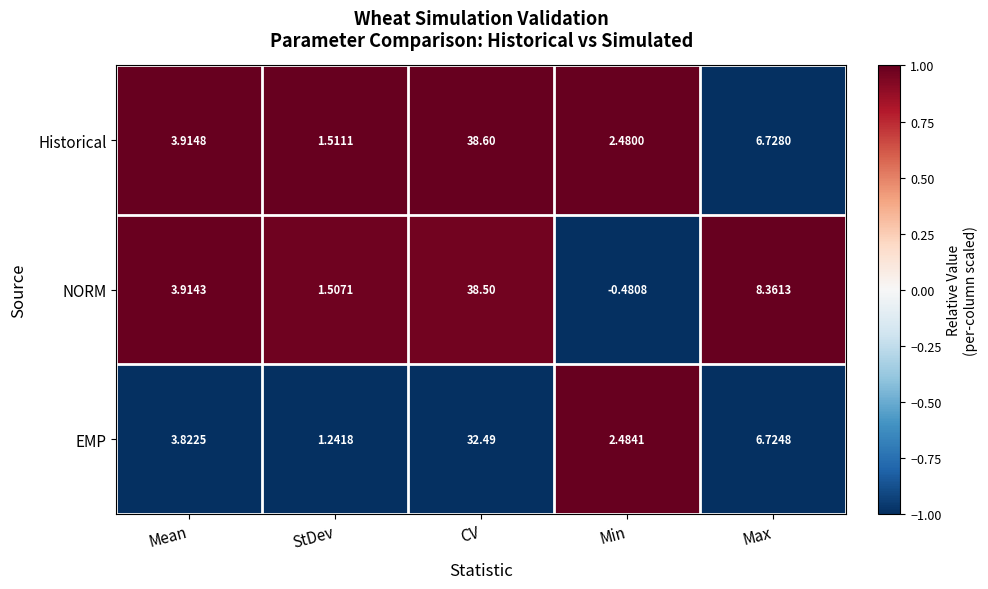

Rank the series at Min from highest to lowest value.

EMP, Historical, NORM